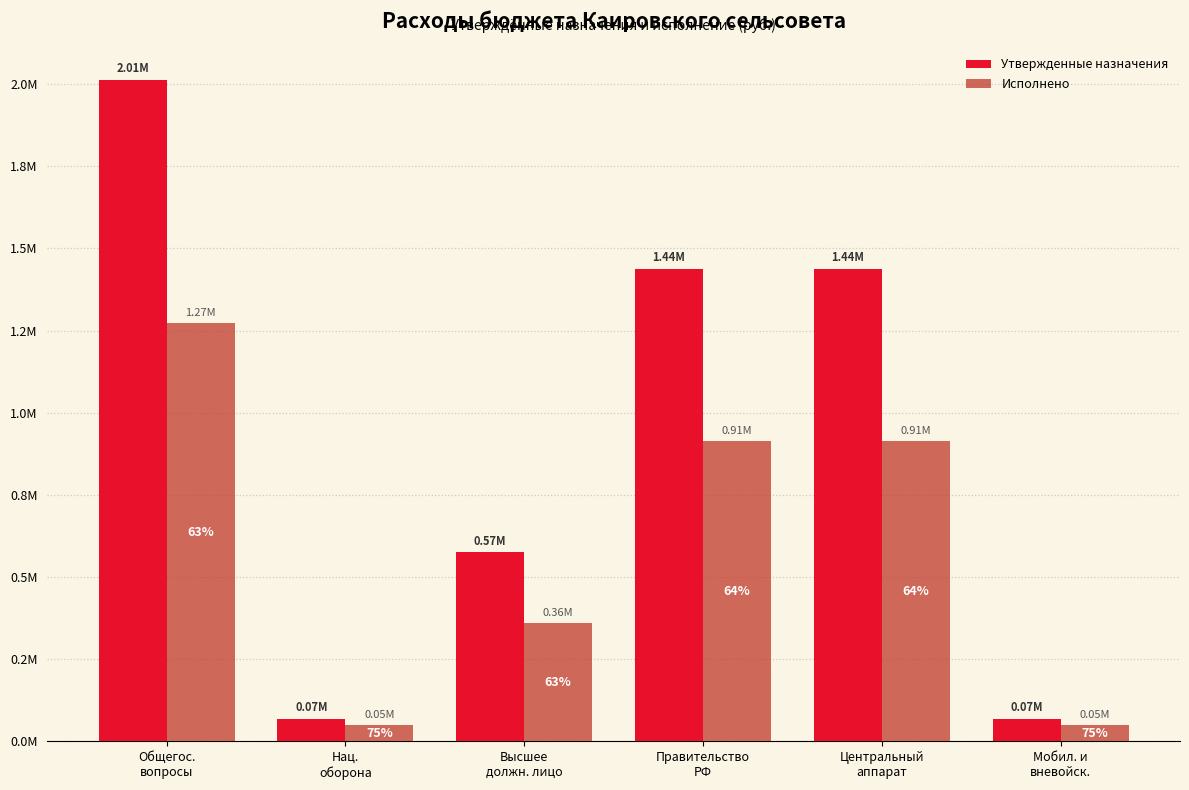

Are the bars horizontal?

No